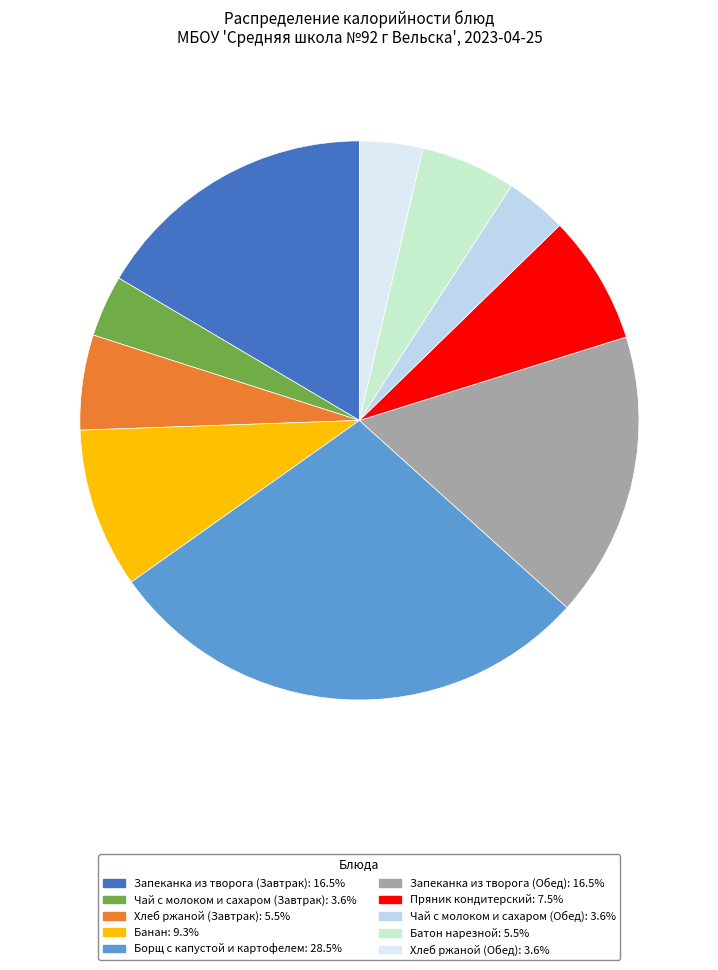

To the nearest percent, what percentage of the pie is Чай с молоком и сахаром (Завтрак)?

4%